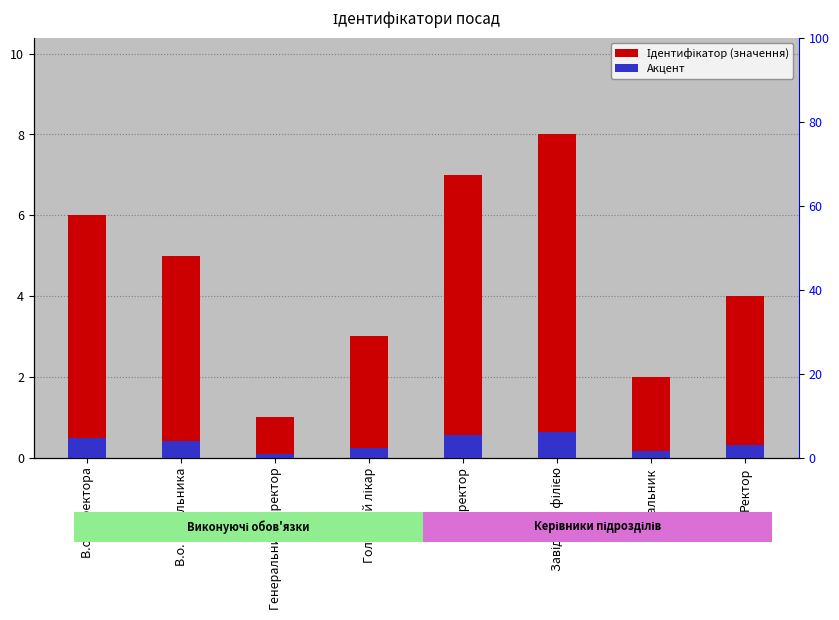

What is the maximum value for Ідентифікатор?

8.0